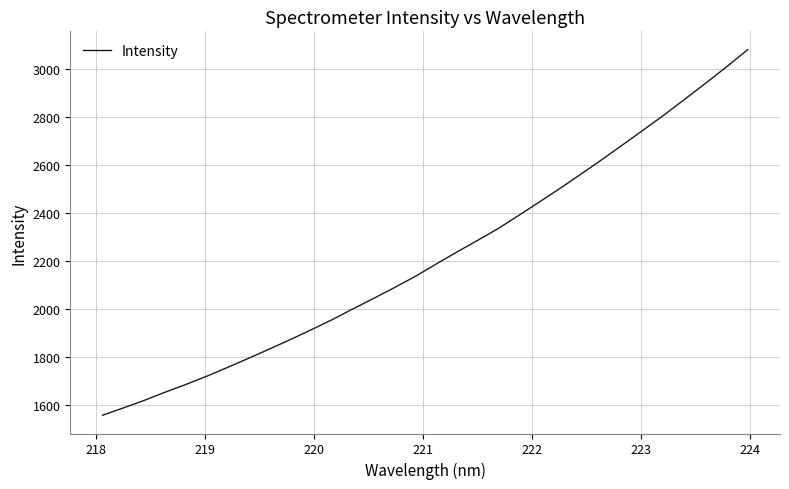

What is the difference between the second highest and second lowest values?

1426.4